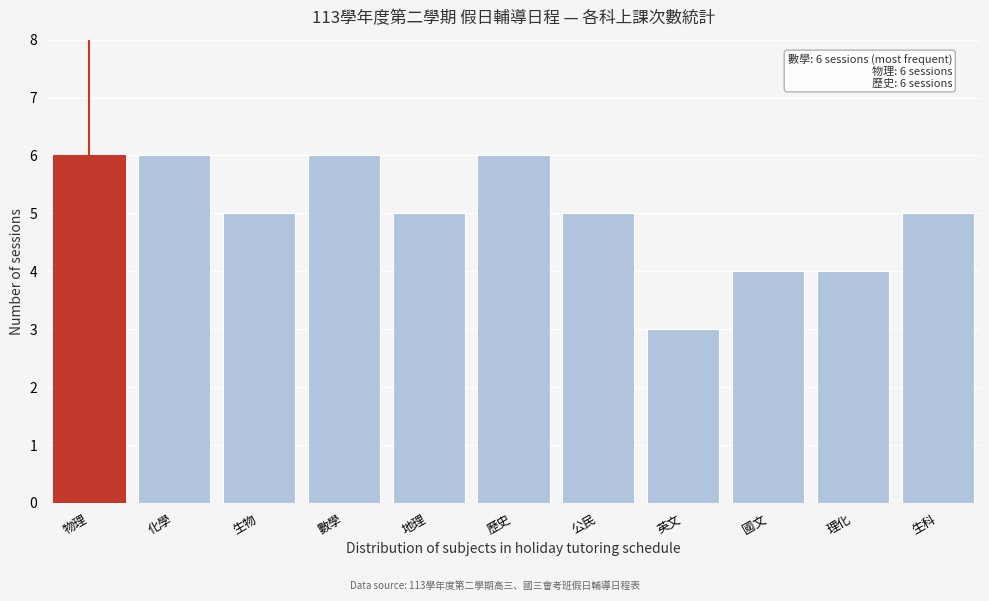

Reading left to right, transcribe all the data shown in this chart.

物理=6	化學=6	生物=5	數學=6	地理=5	歷史=6	公民=5	英文=3	國文=4	理化=4	生科=5